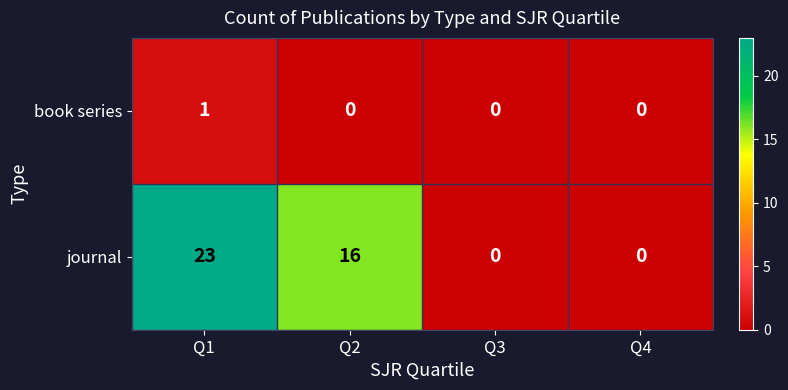

What is the highest value of the journal series?

23